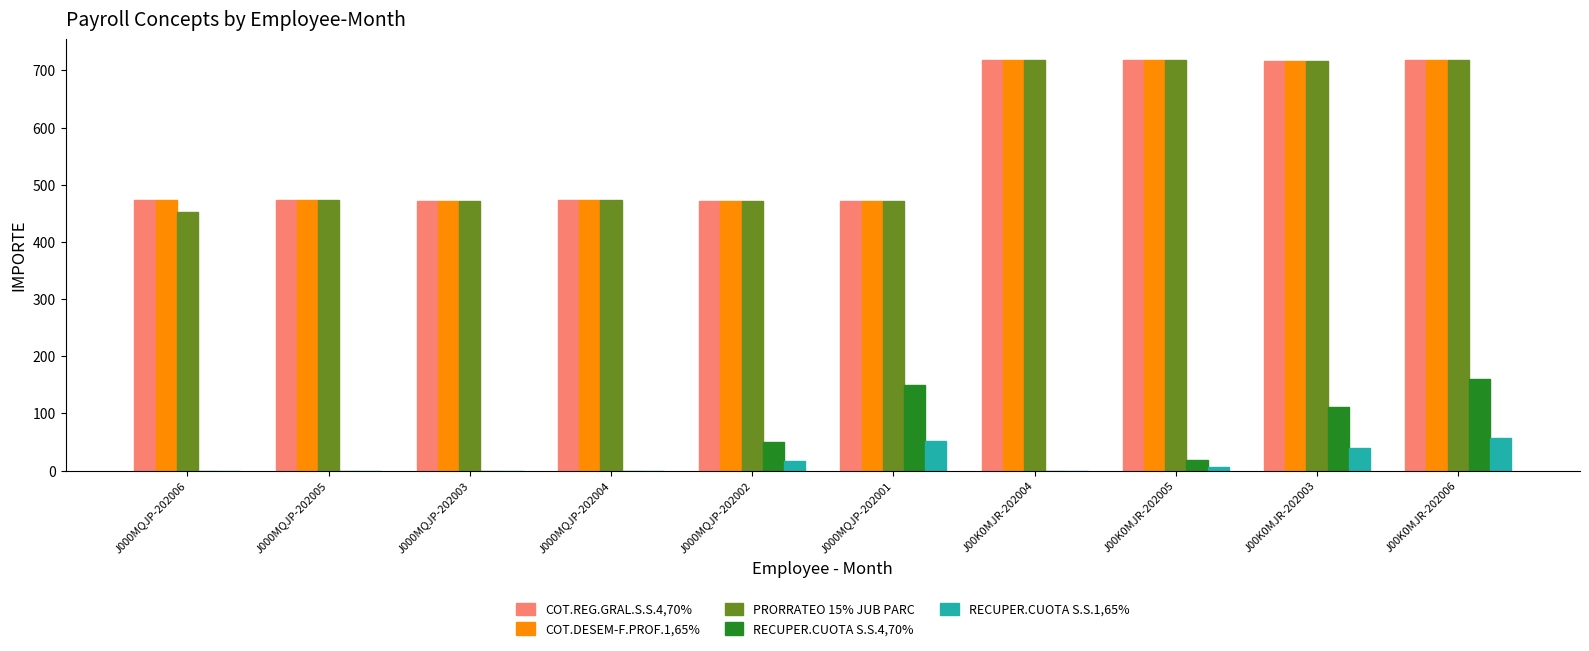

Read the COT.REG.GRAL.S.S.4,70% value at J000MQJP-202002.

471.2